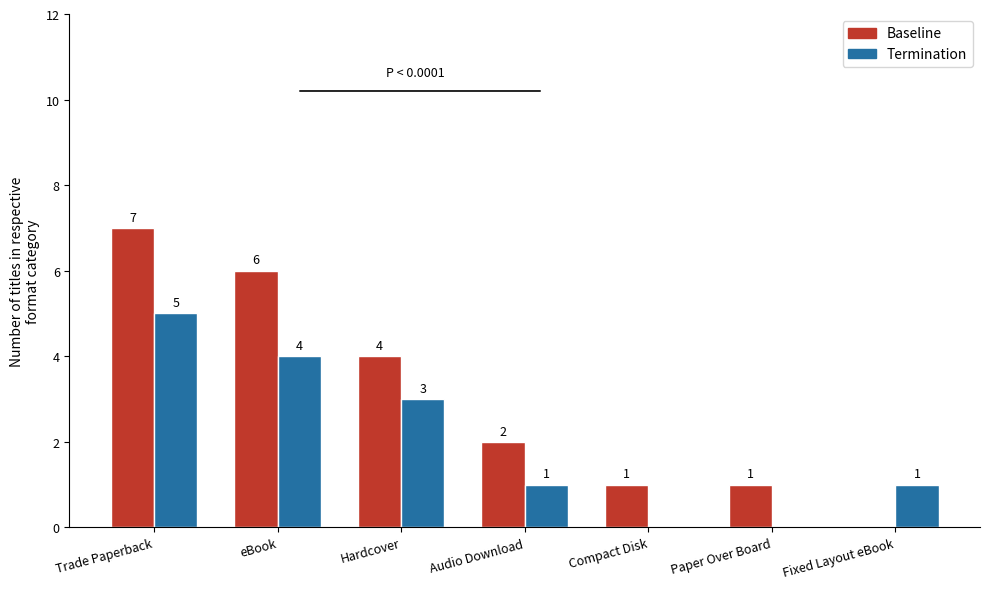

Which series has the largest total across all categories?

Baseline